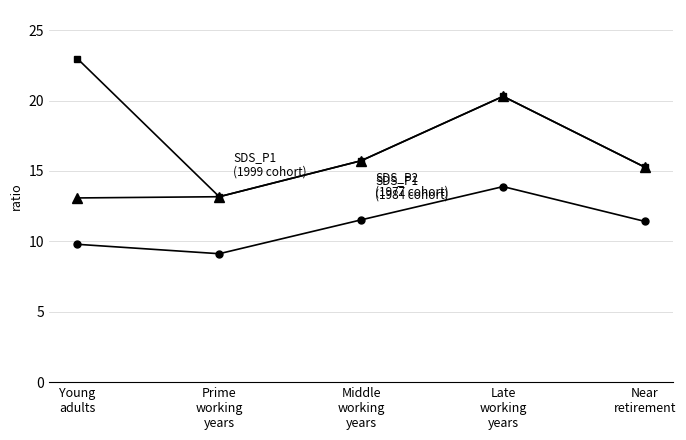

What is the minimum value shown in the chart?

9.1